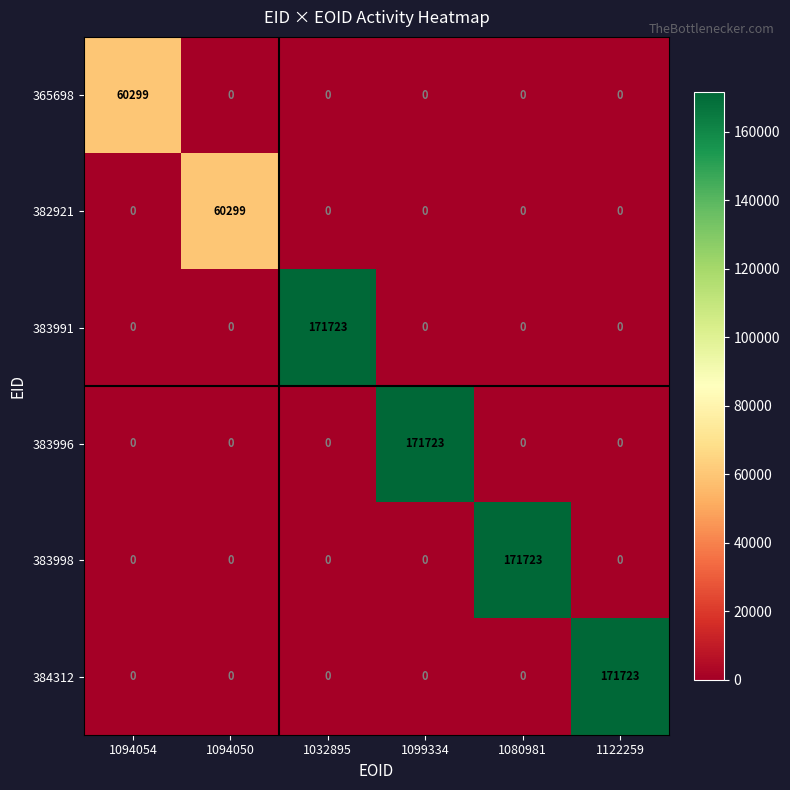

What is the maximum value for 383996?

171723